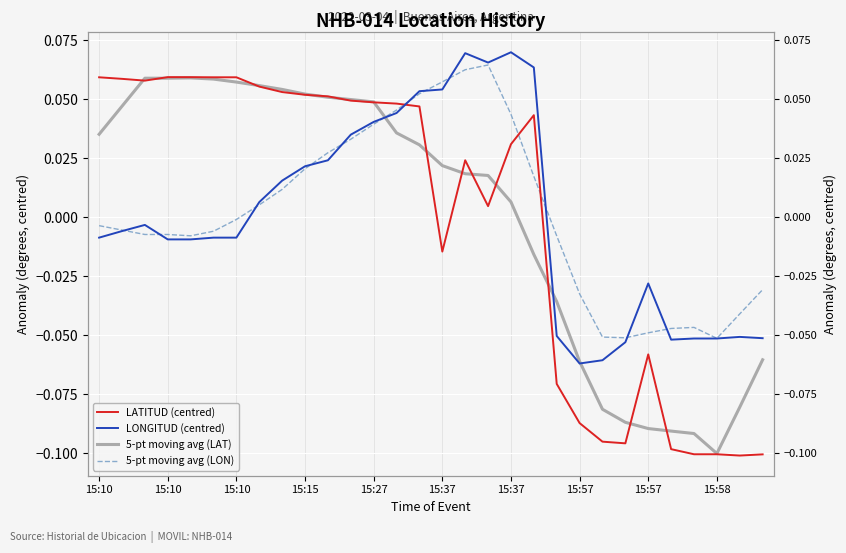

The value of LATITUD (centred) at 15:15 is 0.1. True or false?

False